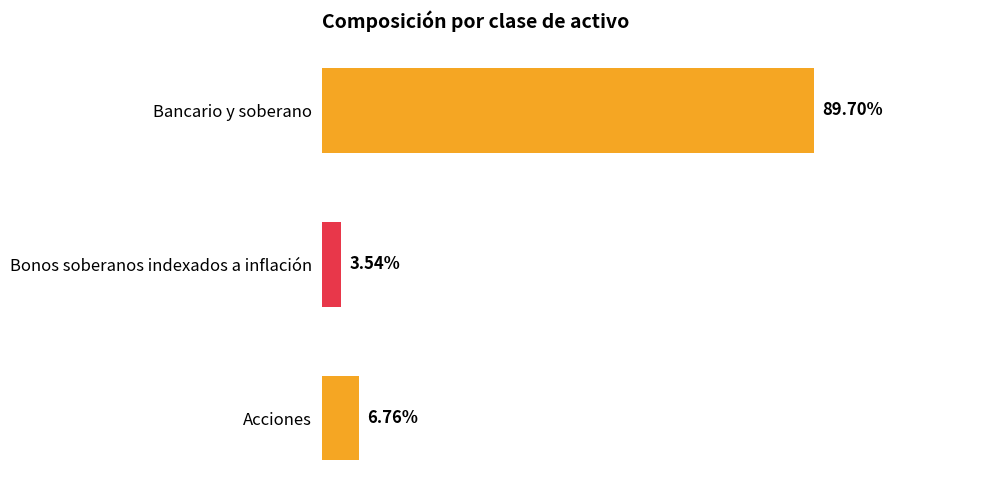

Which label corresponds to the largest value in the chart?

Bancario y soberano